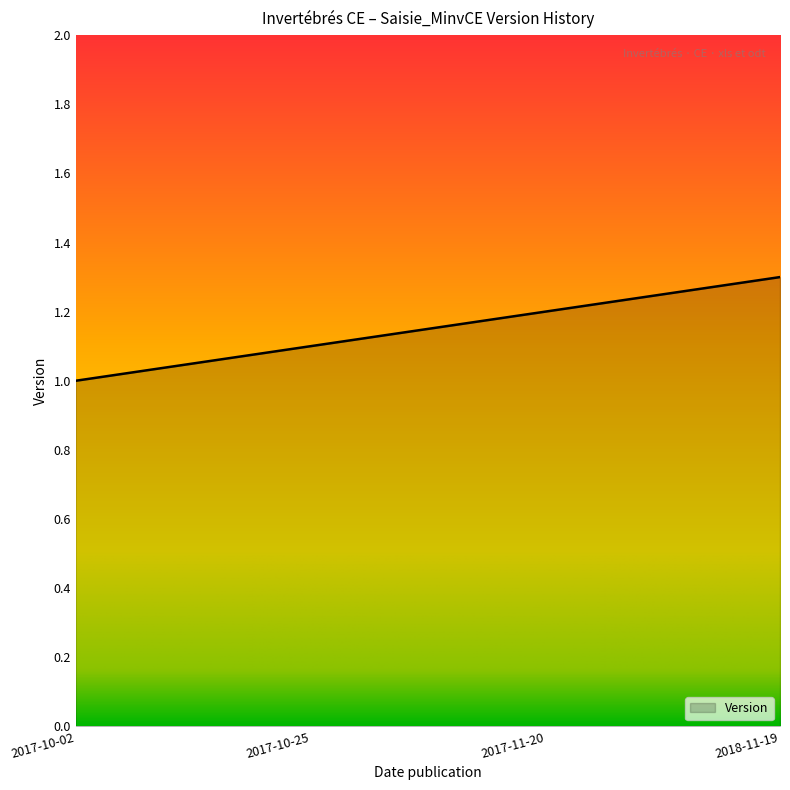

What is the difference between the second highest and second lowest values?

0.1